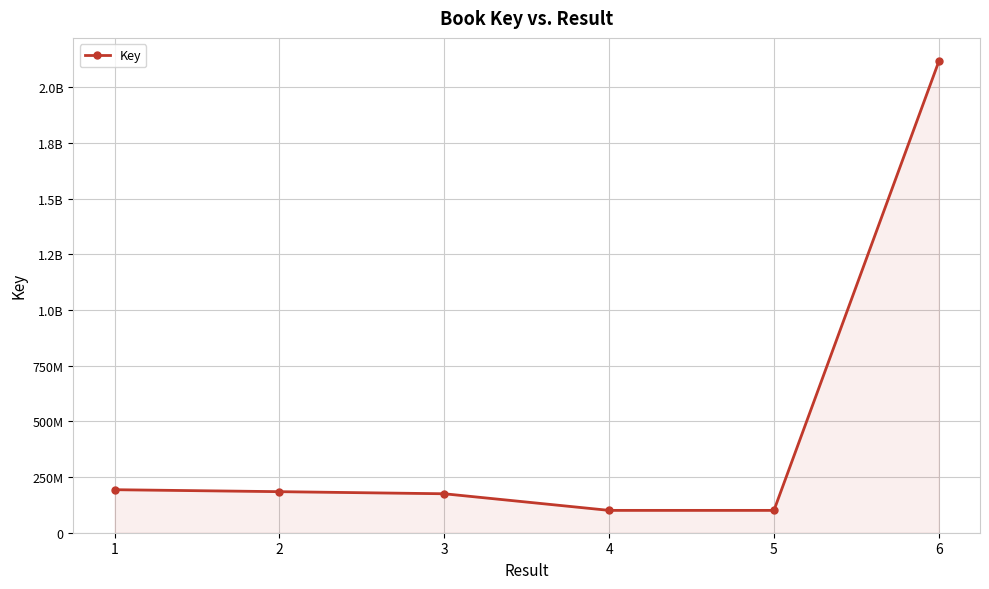

At which category does the chart reach its peak across all series?

6